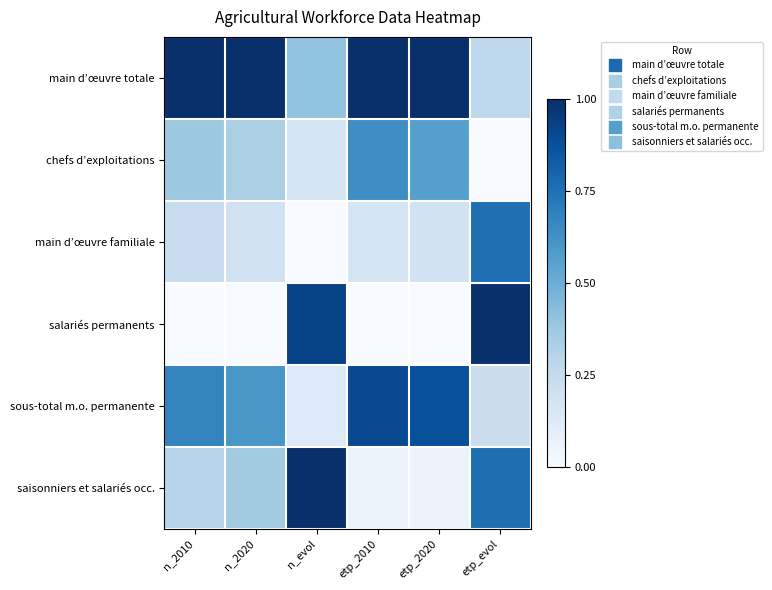

Rank the series by their maximum value, from highest to lowest.

main d’œuvre totale, salariés permanents, saisonniers et salariés occ., sous-total m.o. permanente, main d’œuvre familiale, chefs d’exploitations